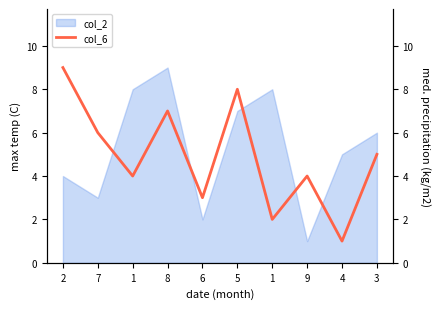

What is the greatest value displayed?

9